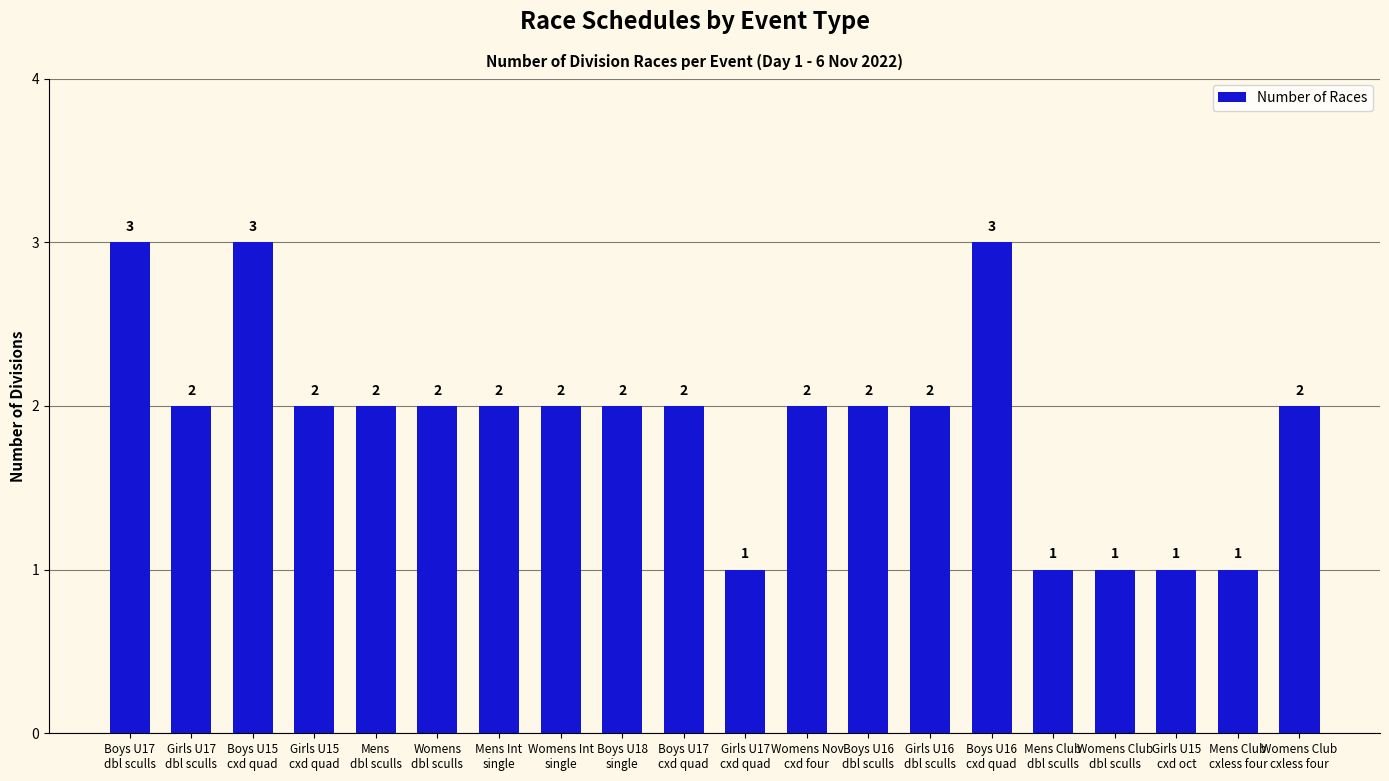

What is the sum of the values at Girls U15
cxd quad and Mens
dbl sculls?

4